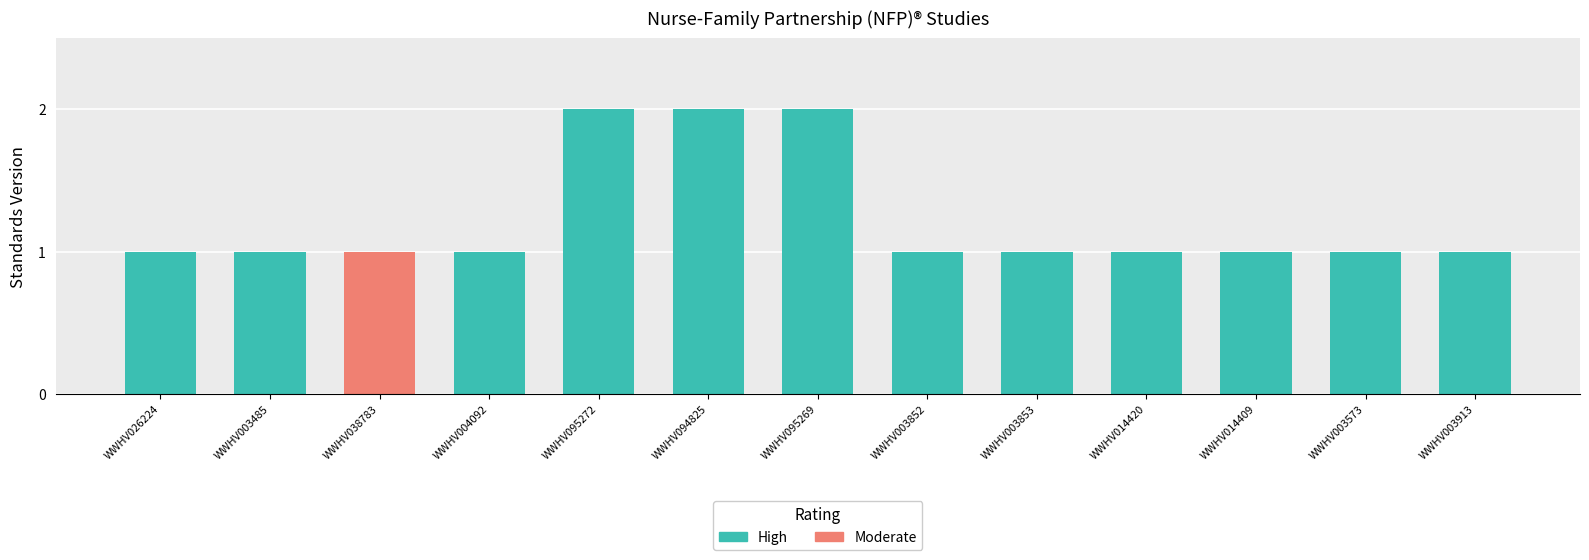

What is the approximate value at WWHV003853?

1